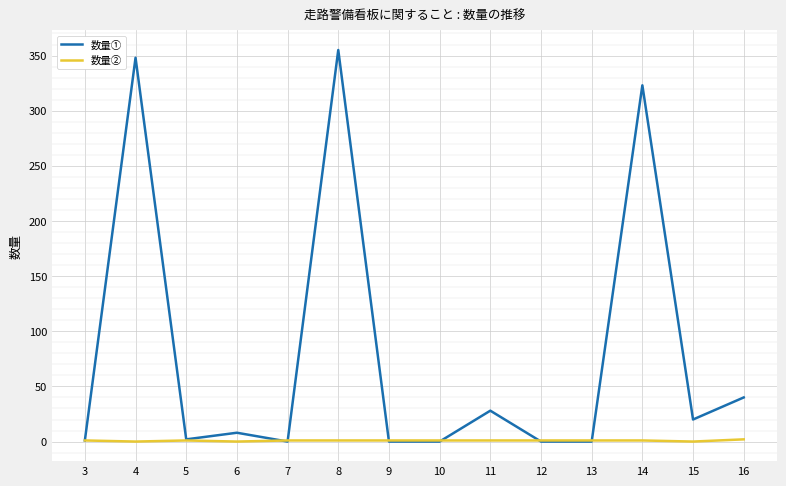

List the series in order of their overall mean, highest first.

数量①, 数量②